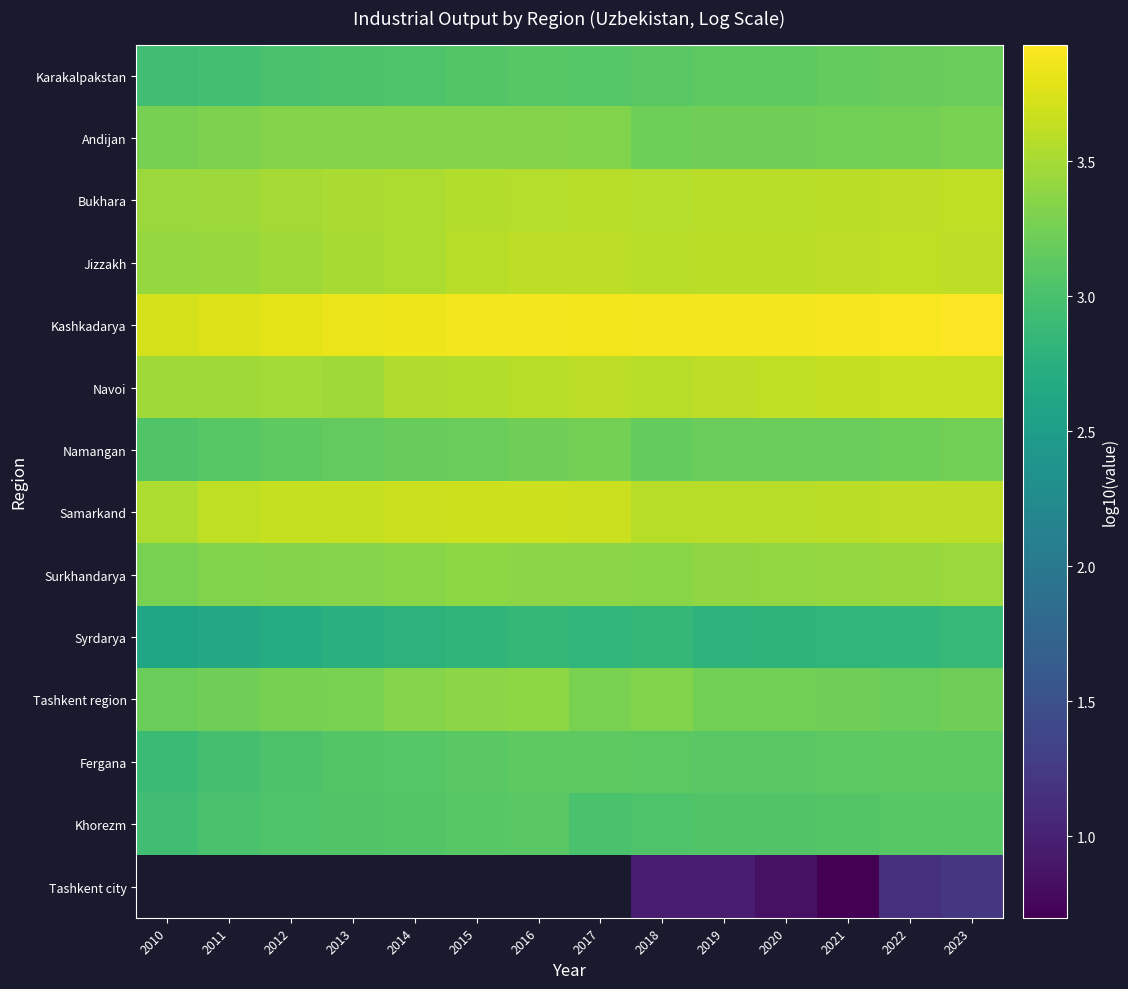

What is the total value across all series at 2019?

44.4